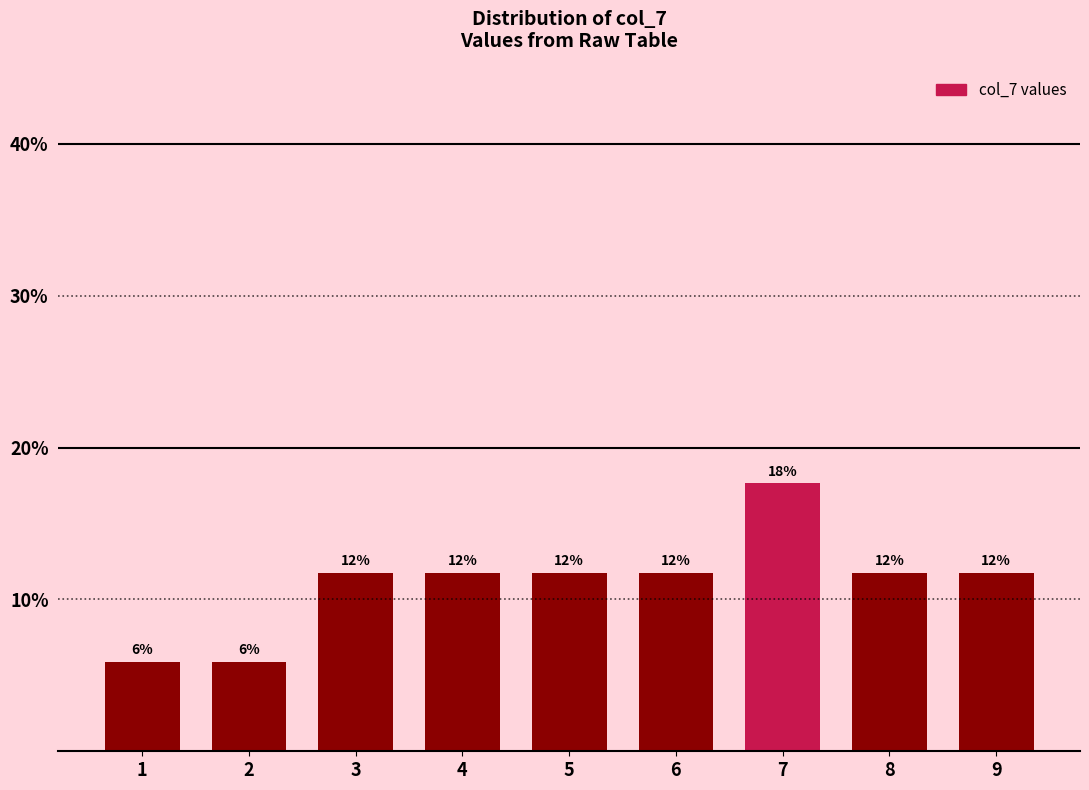

Does the chart contain any negative values?

No